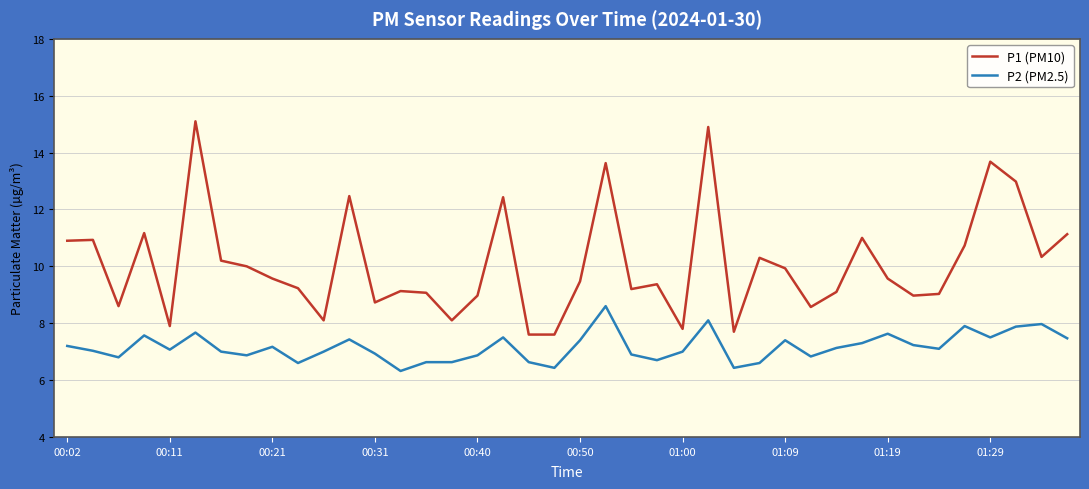

What is the difference between the maximum and minimum values in the P2 (PM2.5) series?

2.3